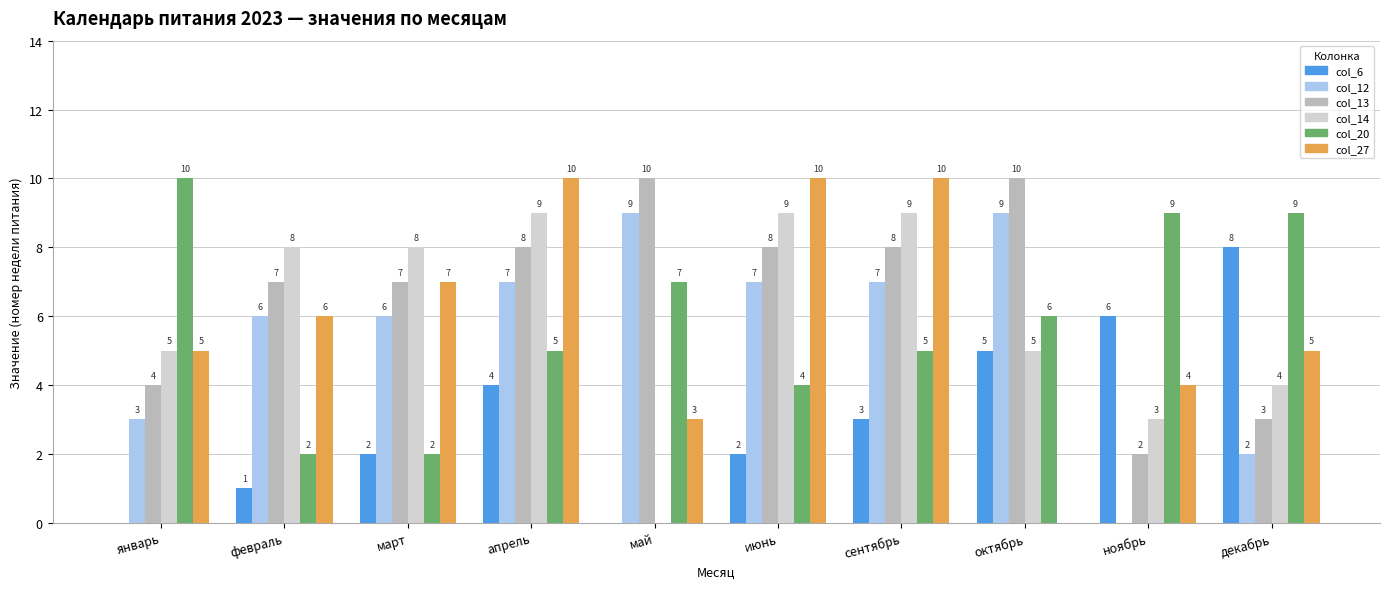

At which label is col_14 closest to 4?

декабрь